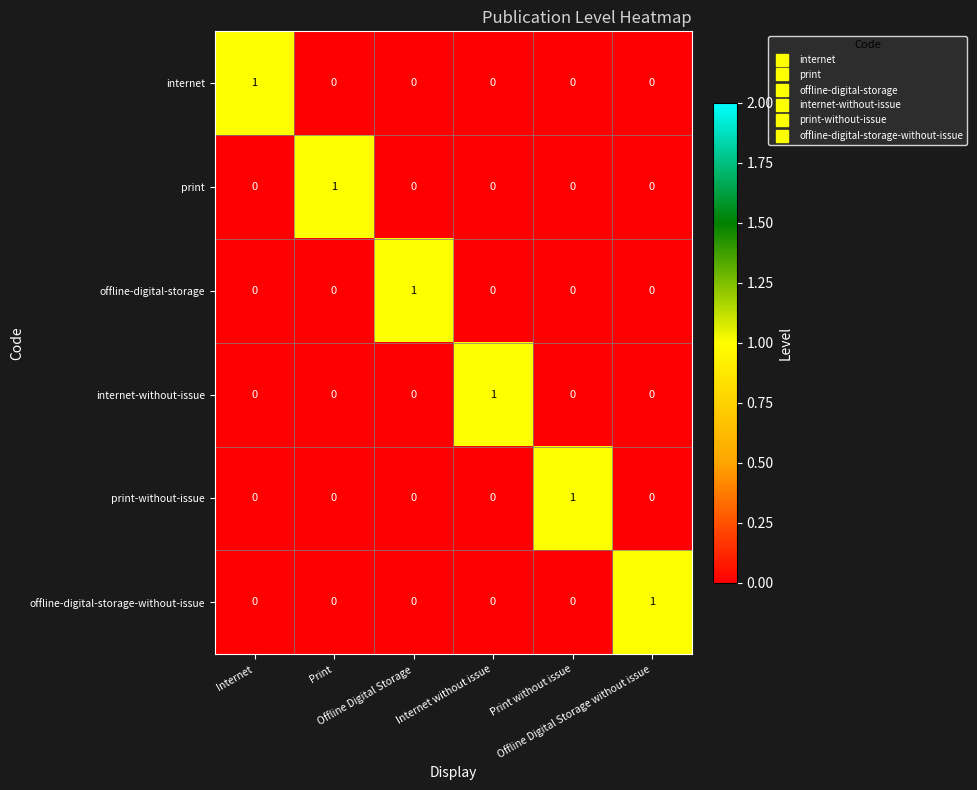

Count the number of data series in this chart.

6